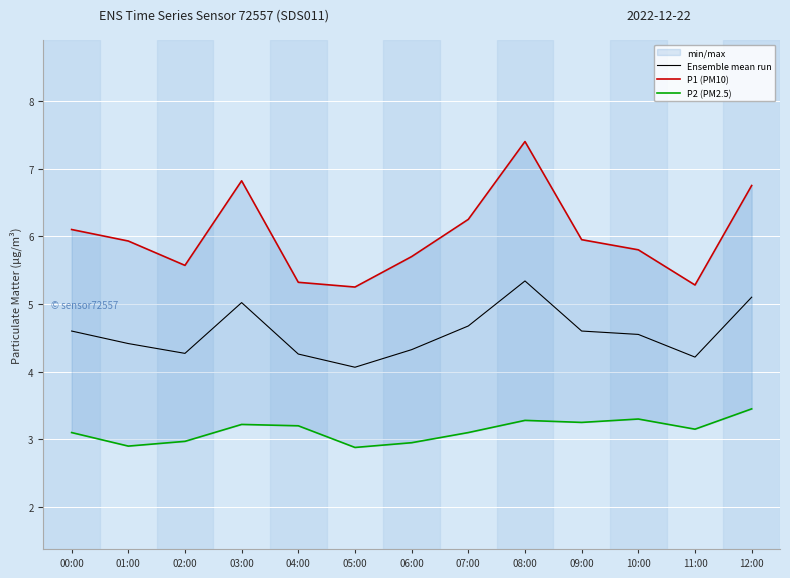

What is the difference between the highest and lowest values at 00:00?

3.0